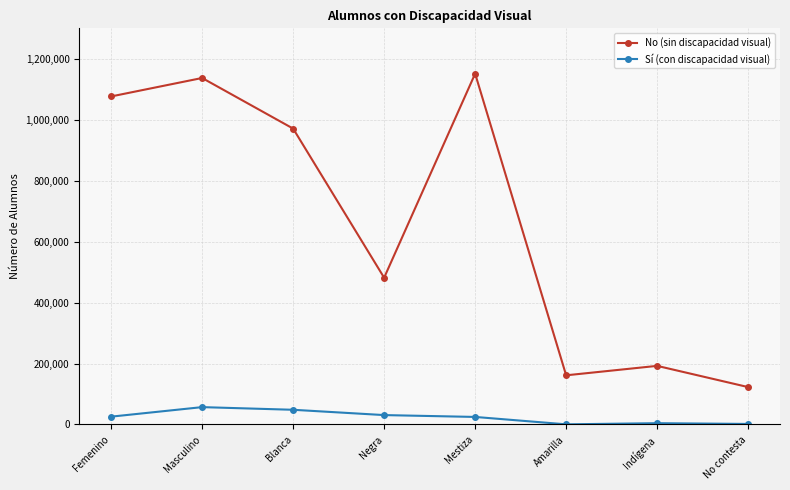

Which series changed the most between Negra and No contesta?

No (sin discapacidad visual)